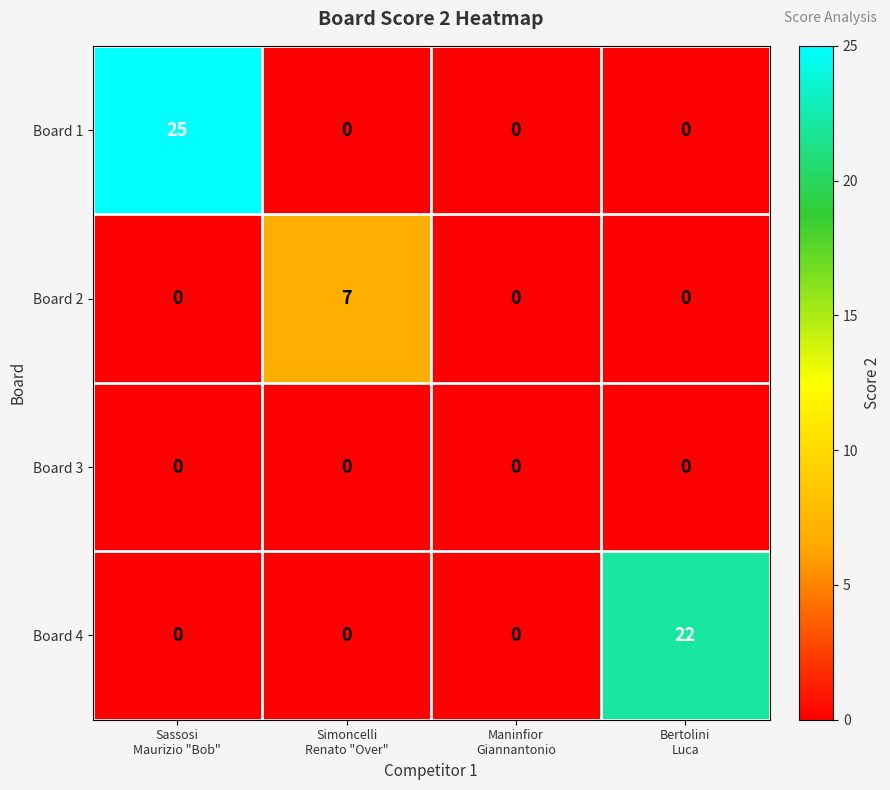

Which series has the largest range (max minus min)?

Board 1